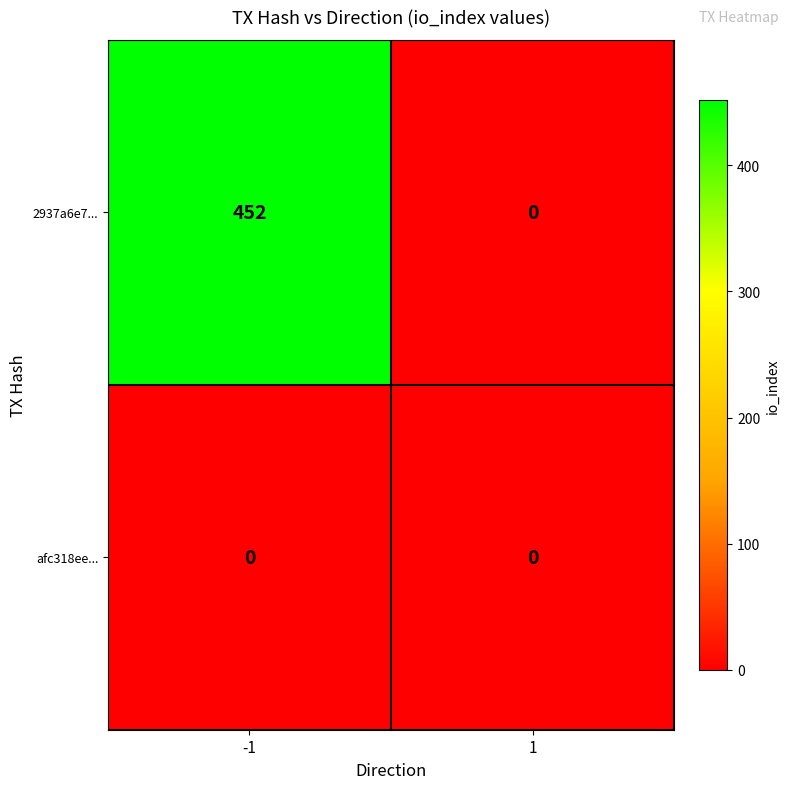

Which series has the largest range (max minus min)?

2937a6e7...